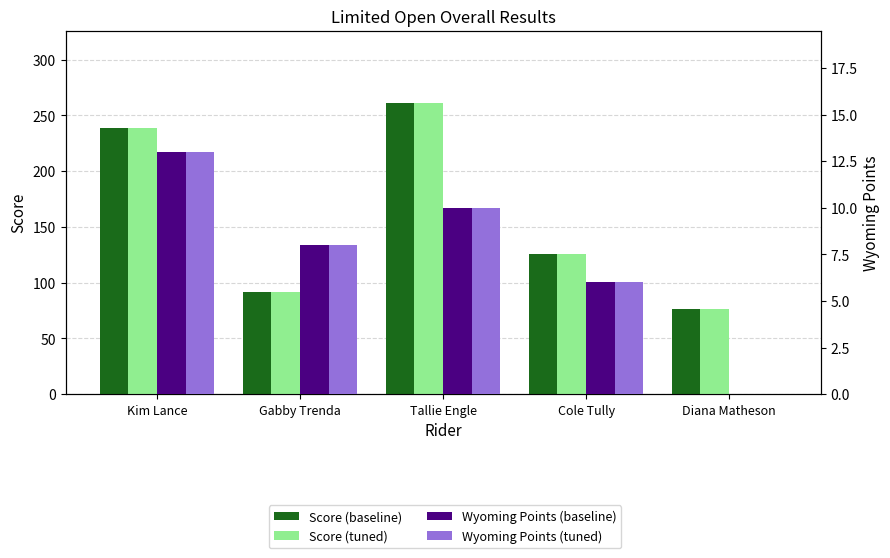

What is the label of the 1st bar from the right?

Diana Matheson